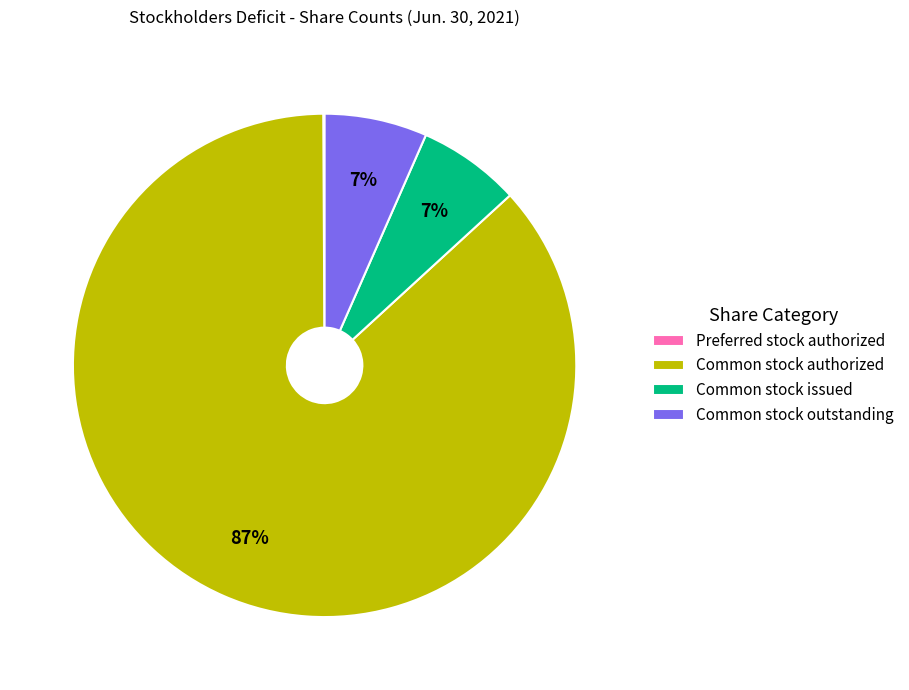

What is the largest slice in the pie chart?

Common stock authorized